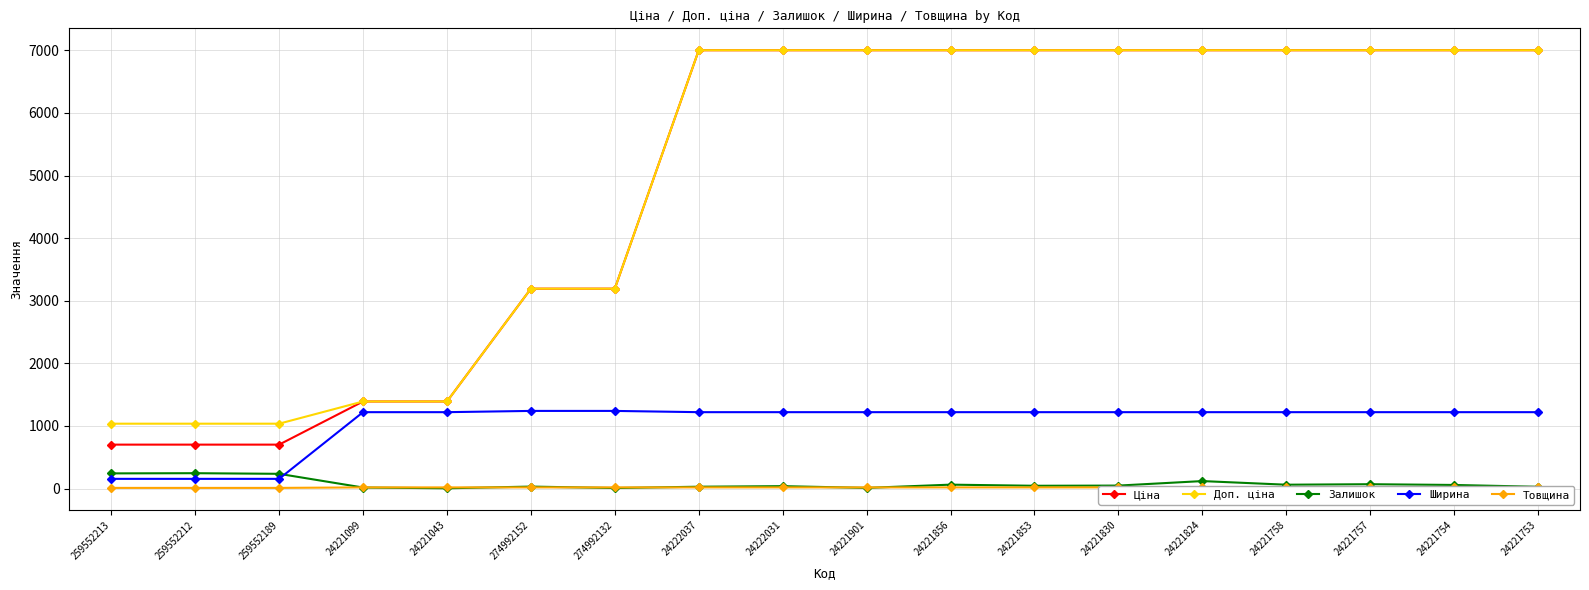

Reading left to right, what are all the values shown in this chart?

Ціна: 259552213=701.4	259552212=701.4	259552189=701.4	24221099=1390.7	24221043=1390.7	274992152=3193.0	274992132=3193.0	24222037=7002.6	24222031=7002.6	24221901=7002.6	24221856=7002.6	24221853=7002.6	24221830=7002.6	24221824=7002.6	24221758=7002.6	24221757=7002.6	24221754=7002.6	24221753=7002.6
Доп. ціна: 259552213=1036.0	259552212=1036.0	259552189=1036.0	24221099=1391.0	24221043=1391.0	274992152=3193.0	274992132=3193.0	24222037=7002.6	24222031=7002.6	24221901=7002.6	24221856=7002.6	24221853=7002.6	24221830=7002.6	24221824=7002.6	24221758=7002.6	24221757=7002.6	24221754=7002.6	24221753=7002.6
Залишок: 259552213=242.0	259552212=245.0	259552189=235.0	24221099=16.0	24221043=4.0	274992152=31.0	274992132=8.0	24222037=29.0	24222031=38.0	24221901=10.0	24221856=62.0	24221853=44.0	24221830=47.0	24221824=119.0	24221758=61.0	24221757=69.0	24221754=57.0	24221753=28.0
Ширина: 259552213=154.5	259552212=154.5	259552189=154.5	24221099=1220.0	24221043=1220.0	274992152=1240.0	274992132=1240.0	24222037=1220.0	24222031=1220.0	24221901=1220.0	24221856=1220.0	24221853=1220.0	24221830=1220.0	24221824=1220.0	24221758=1220.0	24221757=1220.0	24221754=1220.0	24221753=1220.0
Товщина: 259552213=10.0	259552212=10.0	259552189=10.0	24221099=18.0	24221043=18.0	274992152=18.0	274992132=18.0	24222037=18.0	24222031=18.0	24221901=18.0	24221856=18.0	24221853=18.0	24221830=18.0	24221824=18.0	24221758=18.0	24221757=18.0	24221754=18.0	24221753=18.0